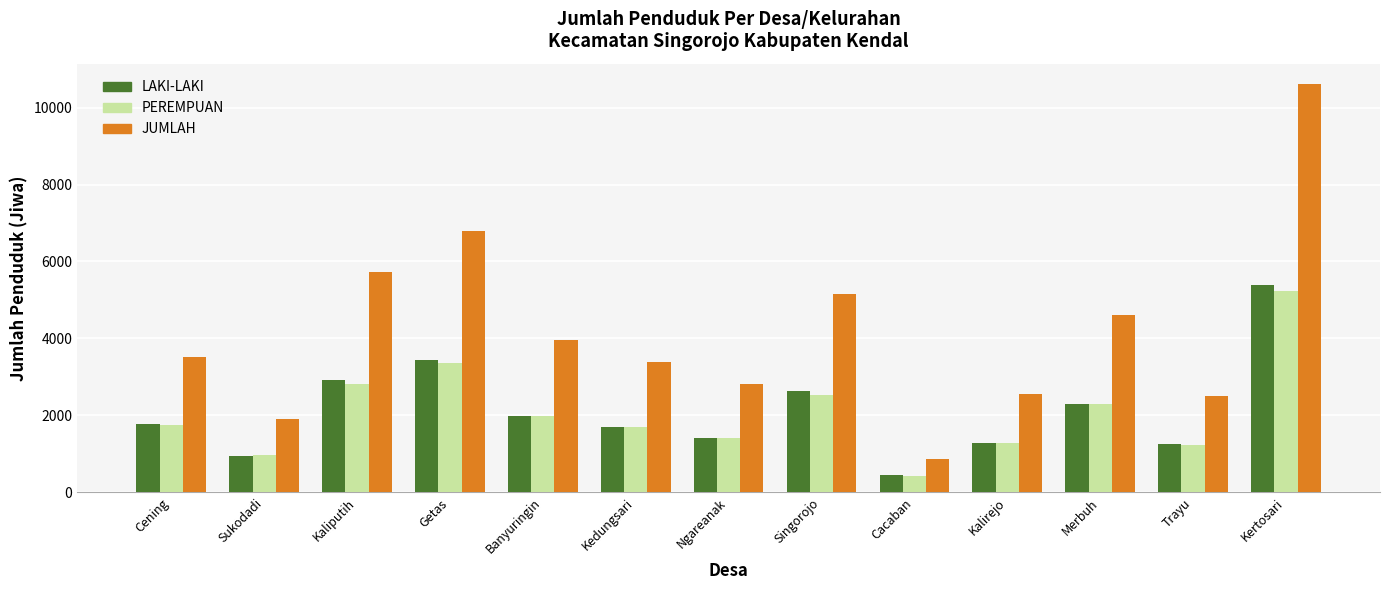

Are the bars grouped side by side (vs. stacked)?

Yes